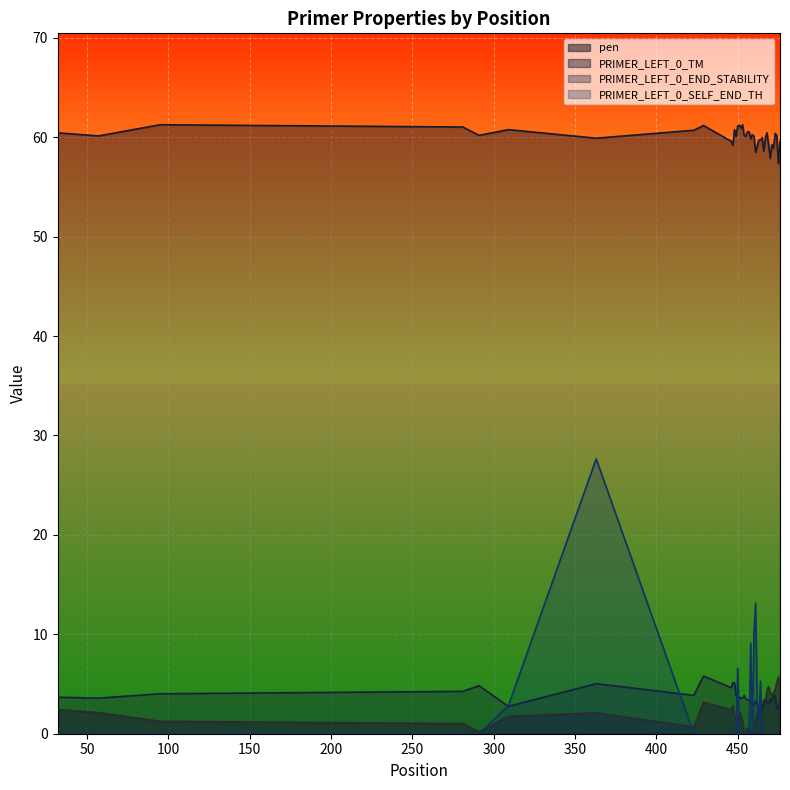

What are all the series names shown in the legend?

pen, PRIMER_LEFT_0_TM, PRIMER_LEFT_0_END_STABILITY, PRIMER_LEFT_0_SELF_END_TH